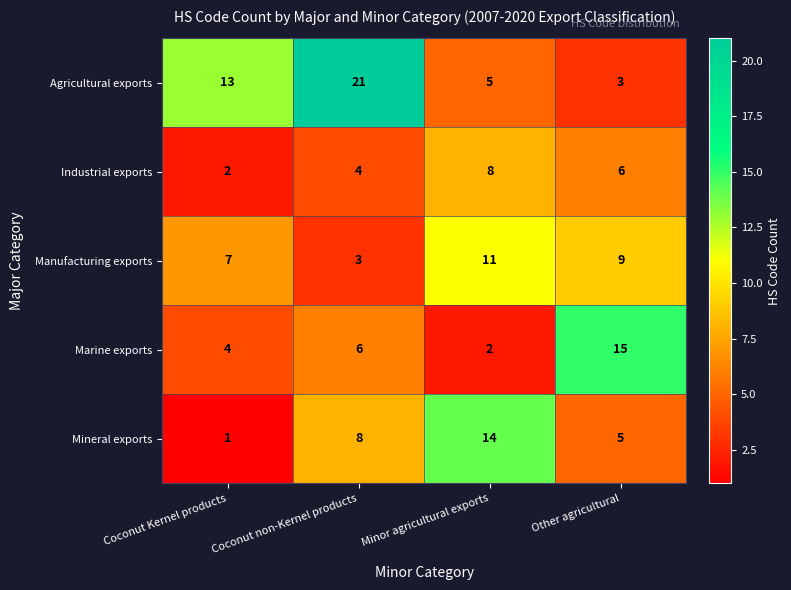

Between Minor agricultural exports and Other agricultural, which series saw the biggest shift?

Marine exports